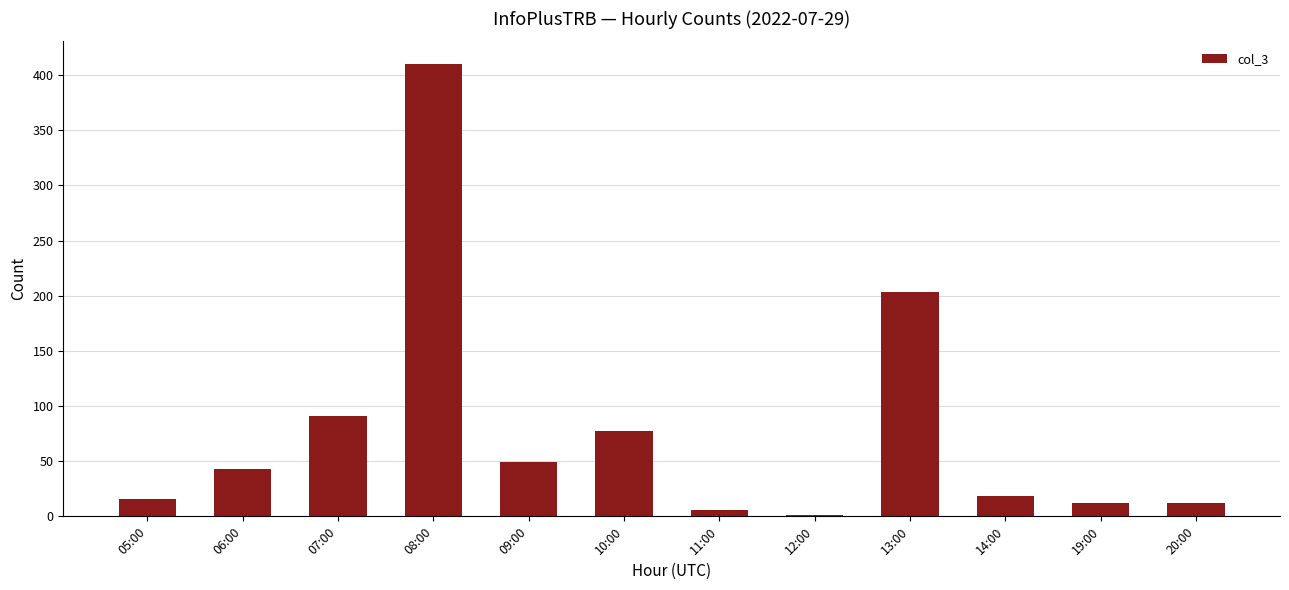

What is the maximum value shown in the chart?

410